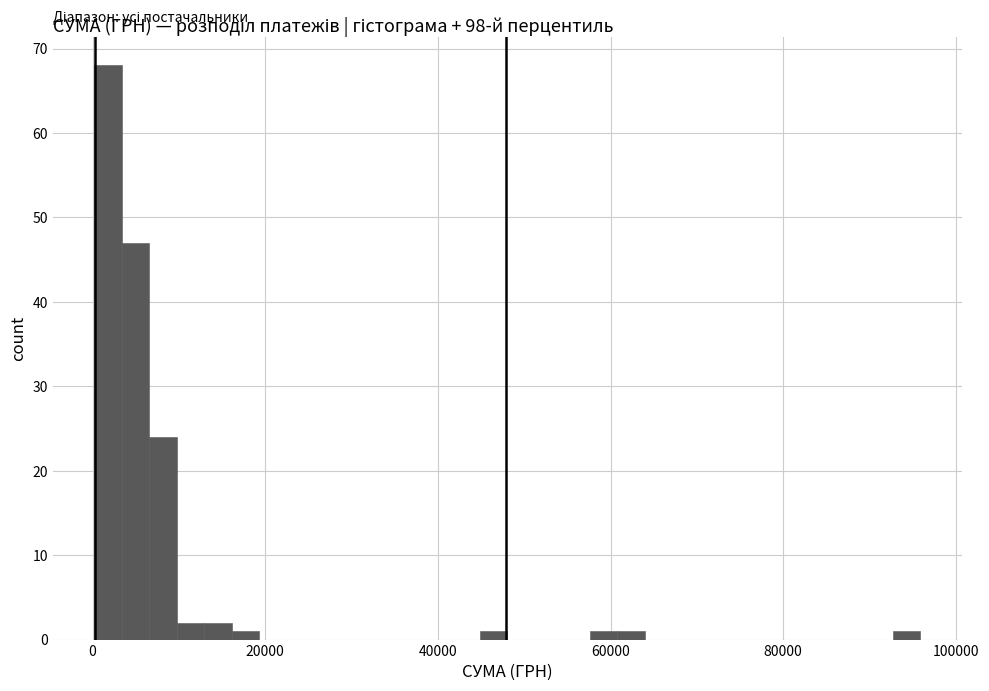

Around what value on the x-axis is the tallest bar? Give the approximate position of its centre, as read against the axis.

2000